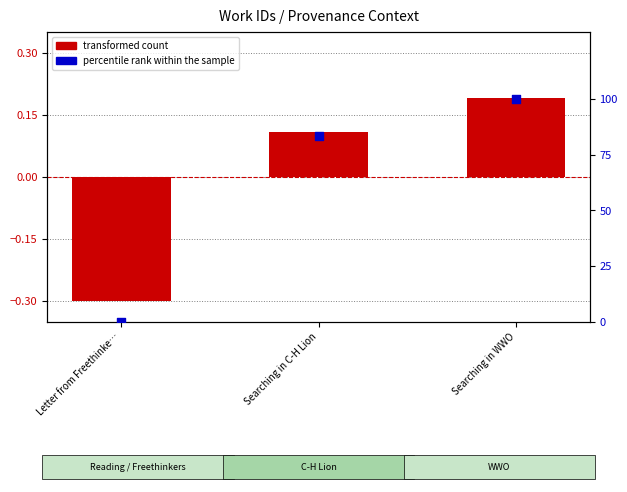

Which series reaches the minimum Y coordinate?

transformed count